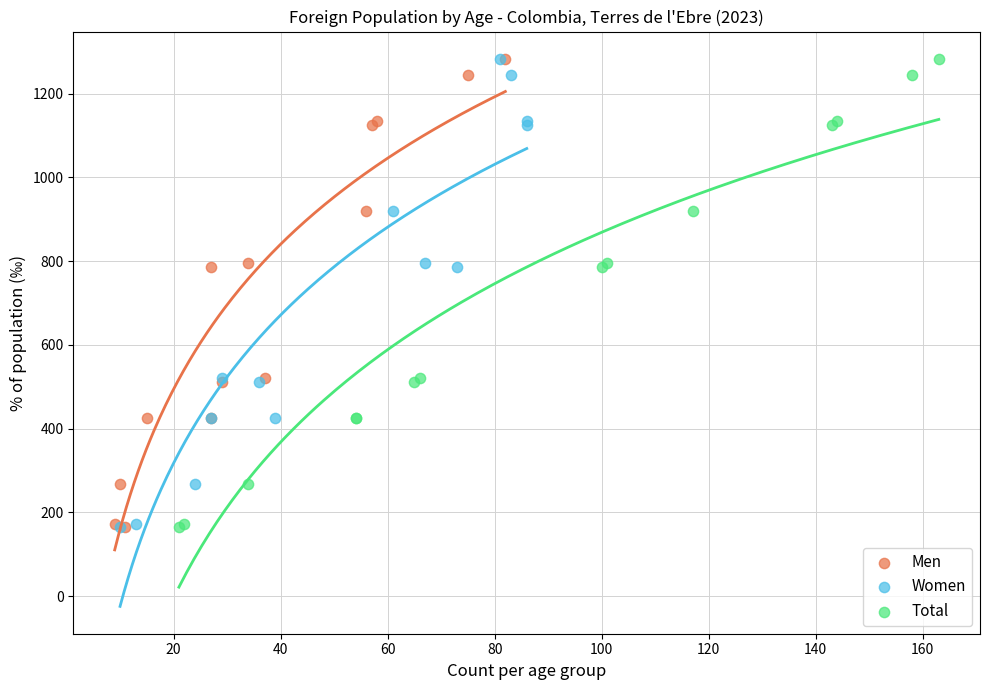

What are all the series names shown in the legend?

Men, Women, Total